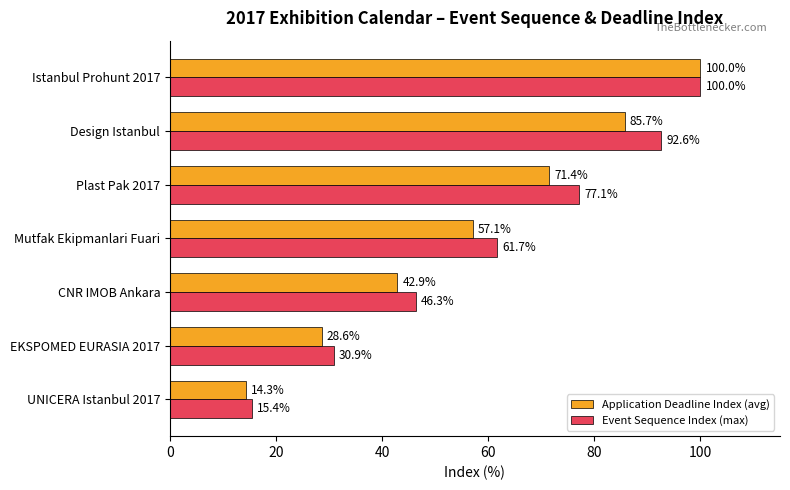

Rank the categories by Application Deadline Index (avg) value from lowest to highest.

UNICERA Istanbul 2017, EKSPOMED EURASIA 2017, CNR IMOB Ankara, Mutfak Ekipmanlari Fuari, Plast Pak 2017, Design Istanbul, Istanbul Prohunt 2017